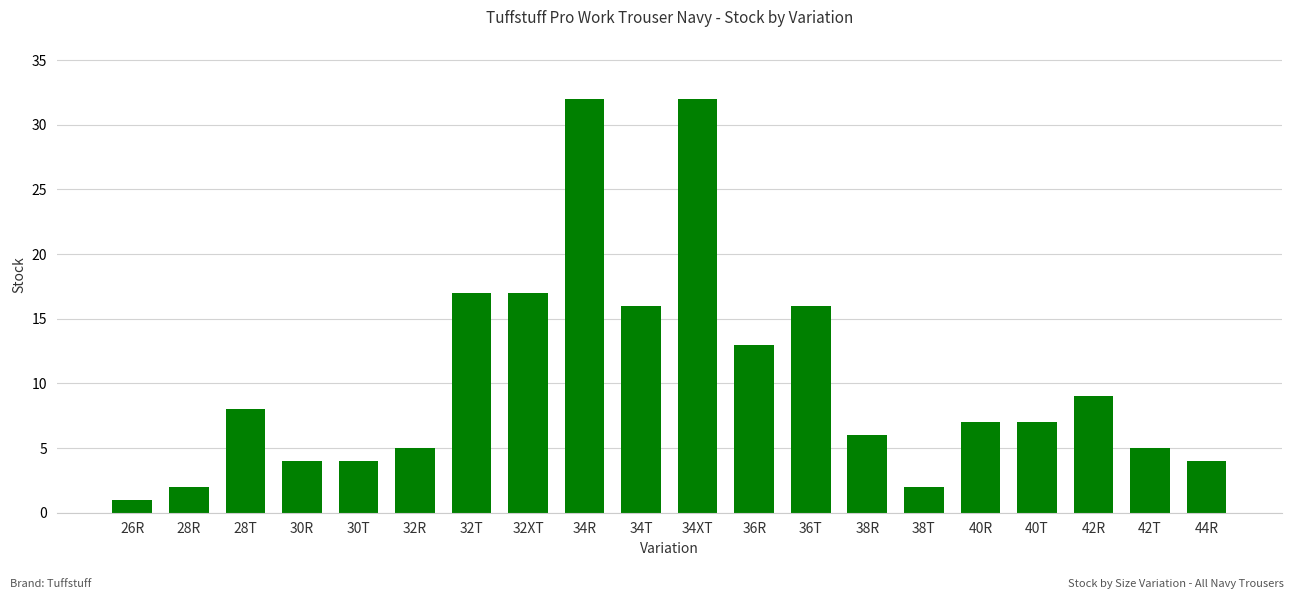

What is the label of the 4th bar from the left?

30R